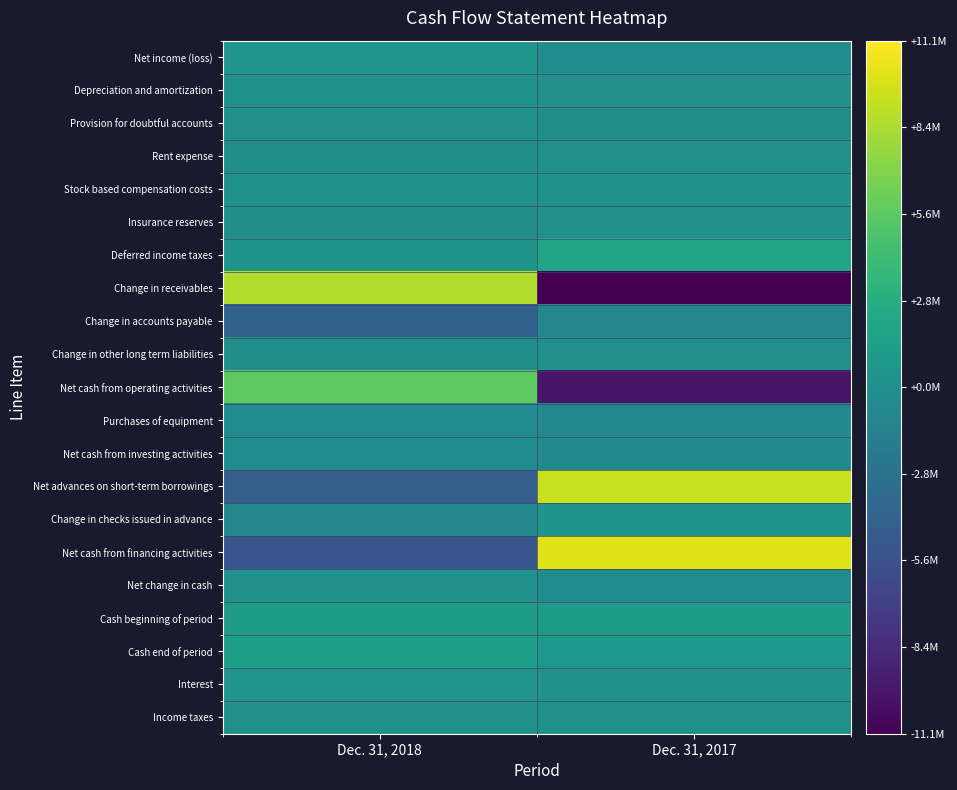

Which series has the widest spread of values?

Change in receivables